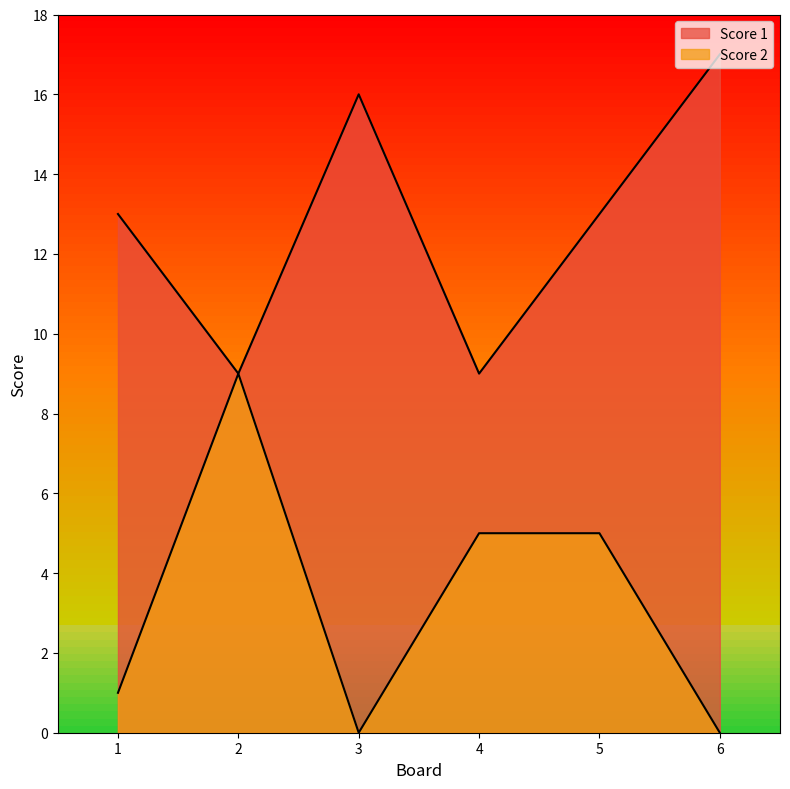

What is the value of the Score 1 point at the 6th from the left?

17